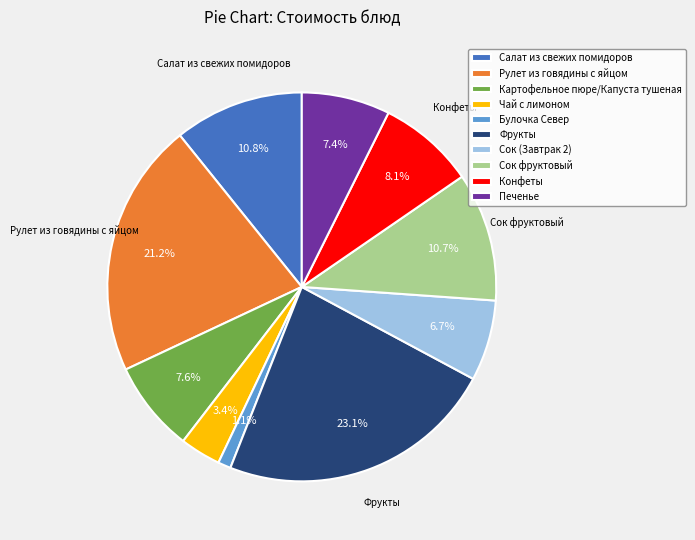

Does any single category account for the majority?

No